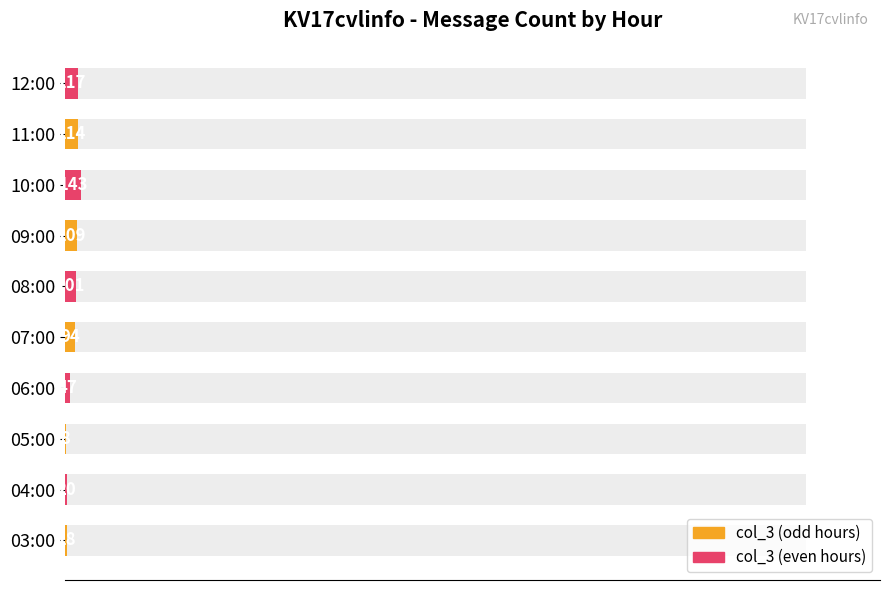

What is the smallest value displayed?

0.1